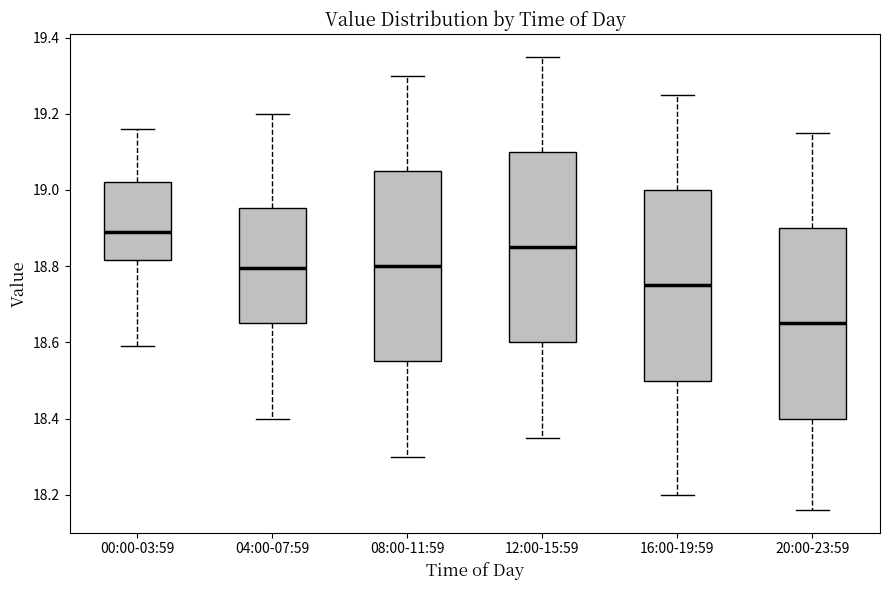

Reading left to right, transcribe this box plot: for each box, give where its median line is, the range the box spans, and where its two whiskers end, as read against the y-axis. The values are not printed on the chart, so give them approximately, as read against the axis.

00:00-03:59: median 18.90, box 18.82 to 19.02, whiskers 18.60 to 19.16
04:00-07:59: median 18.80, box 18.66 to 18.96, whiskers 18.40 to 19.20
08:00-11:59: median 18.80, box 18.56 to 19.06, whiskers 18.30 to 19.30
12:00-15:59: median 18.86, box 18.60 to 19.10, whiskers 18.36 to 19.36
16:00-19:59: median 18.76, box 18.50 to 19.00, whiskers 18.20 to 19.26
20:00-23:59: median 18.66, box 18.40 to 18.90, whiskers 18.16 to 19.16